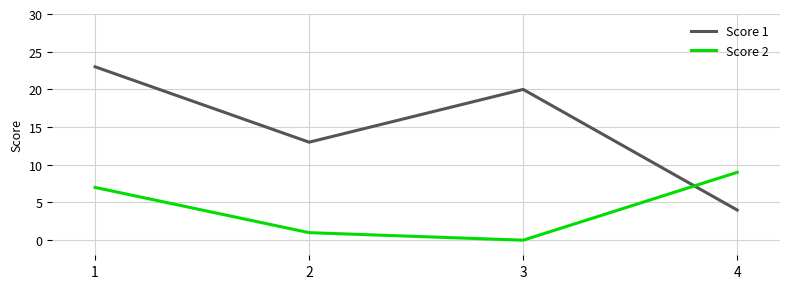

Which series has the largest total across all categories?

Score 1